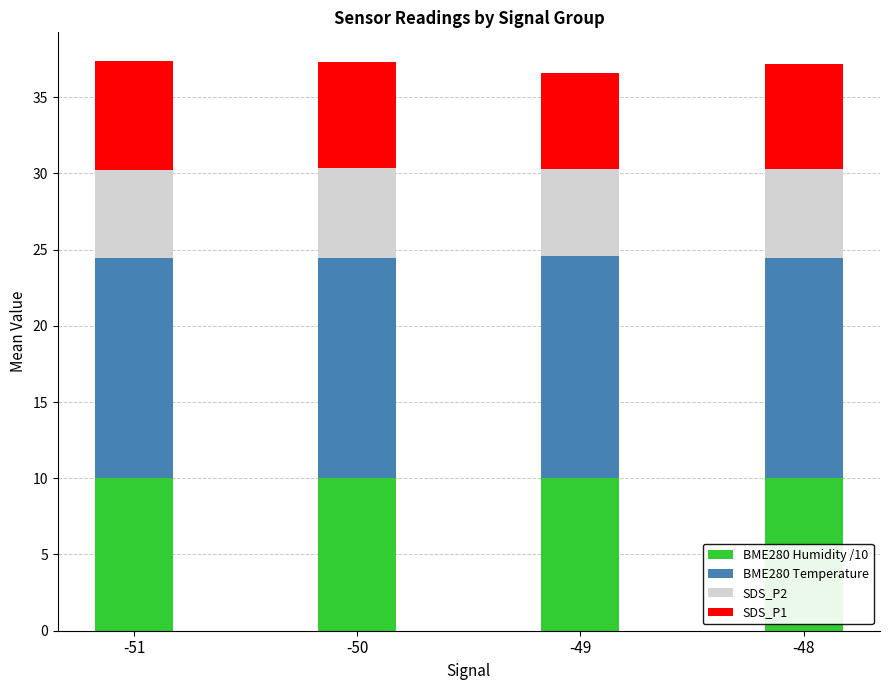

Is it true that BME280 Humidity /10 equals 16.1 at -50?

False